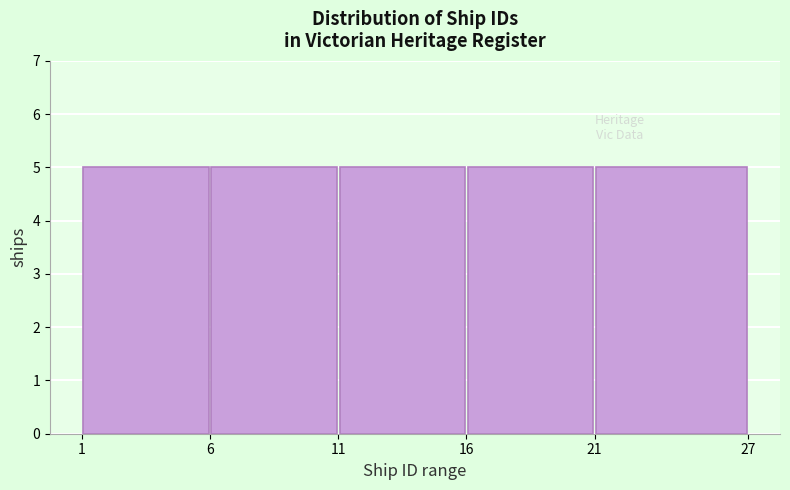

Reading left to right, list every bar in this chart as the range it spans on the x-axis followed by its height. The values are not printed on the chart, so give them approximately, as read against the axis.

1 to 6: 5
6 to 11: 5
11 to 16: 5
16 to 21: 5
21 to 27: 5